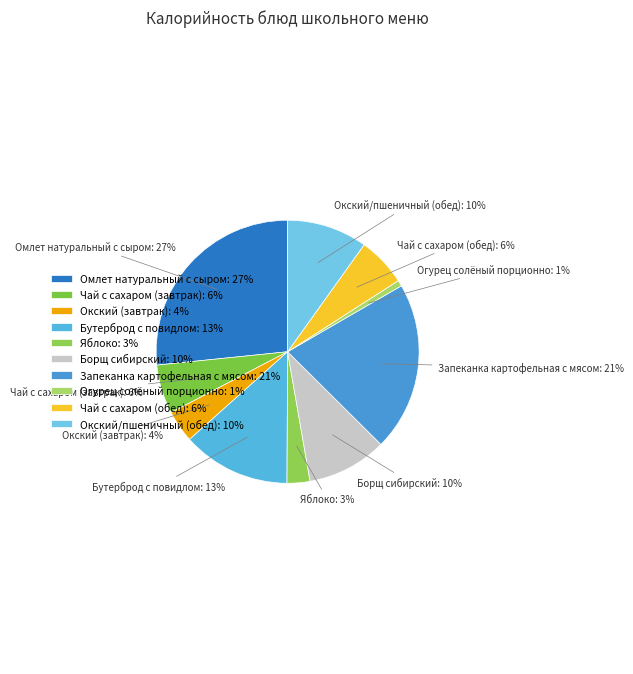

Count the number of slices in the pie.

10